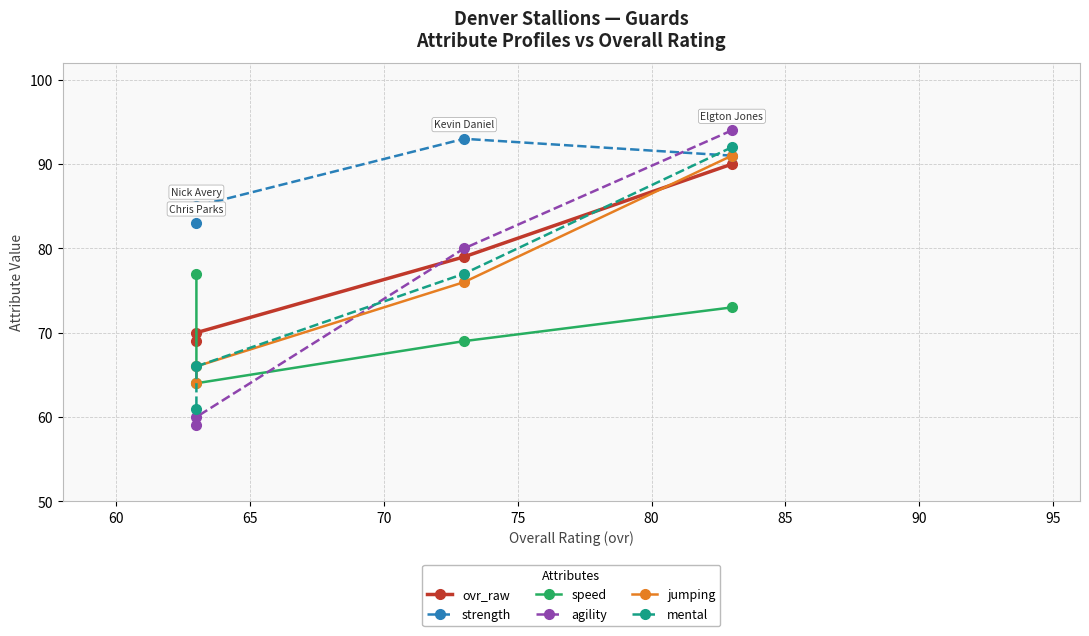

What is the maximum value for mental?

92